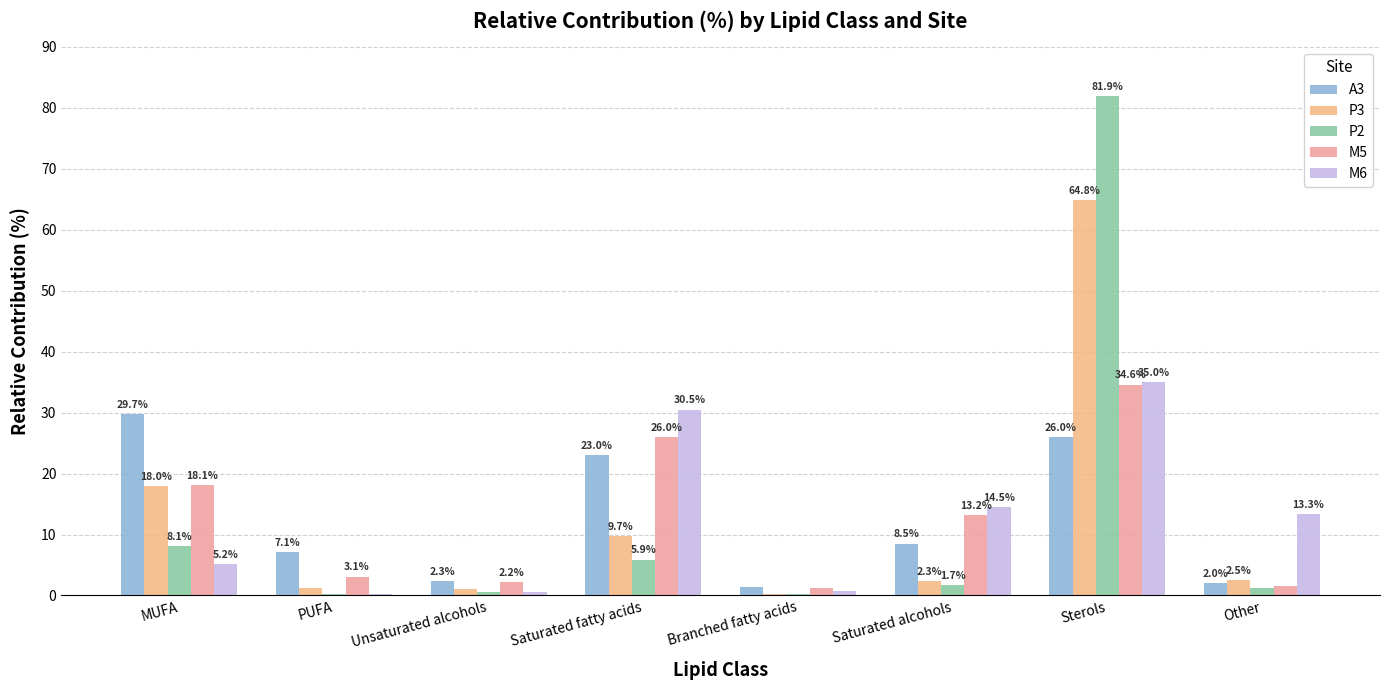

Which series changed the most between Saturated alcohols and Sterols?

P2